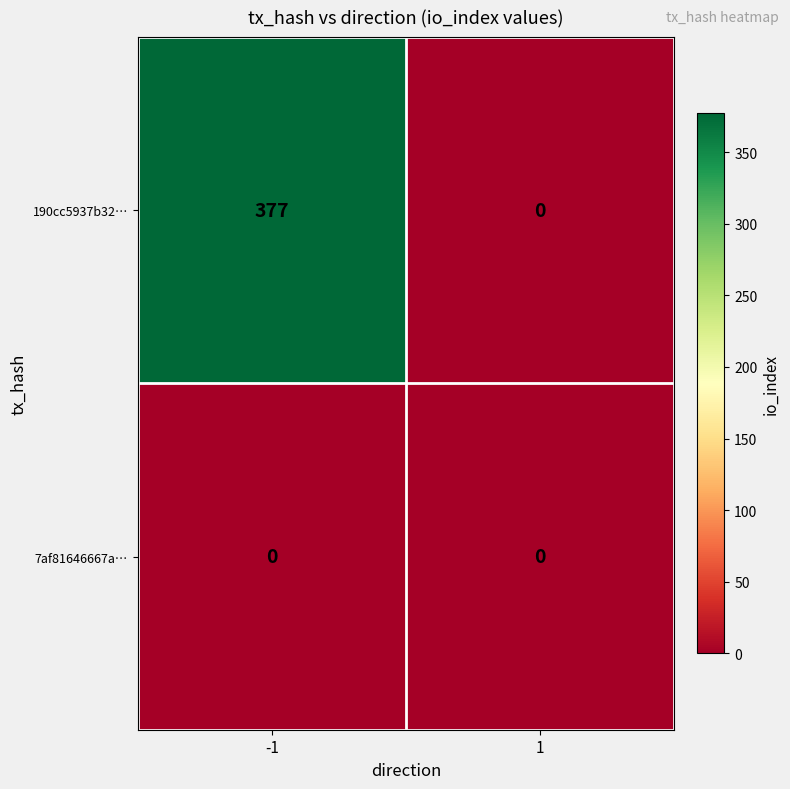

The 190cc5937b32… series shows 81 at -1. True or false?

False